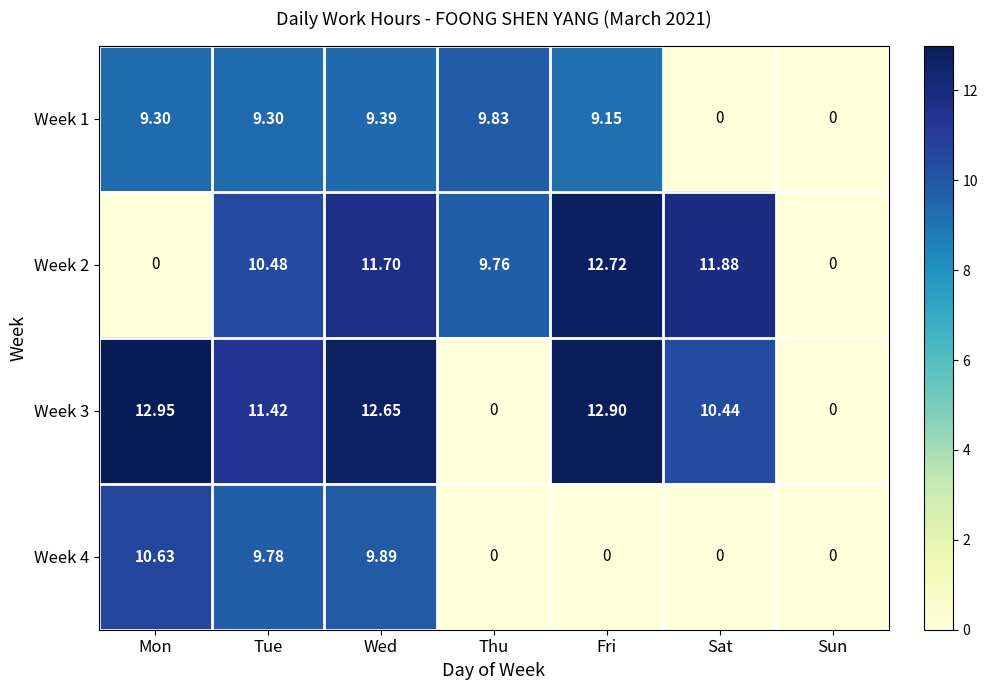

Where does the Week 2 series first go above 10?

Tue